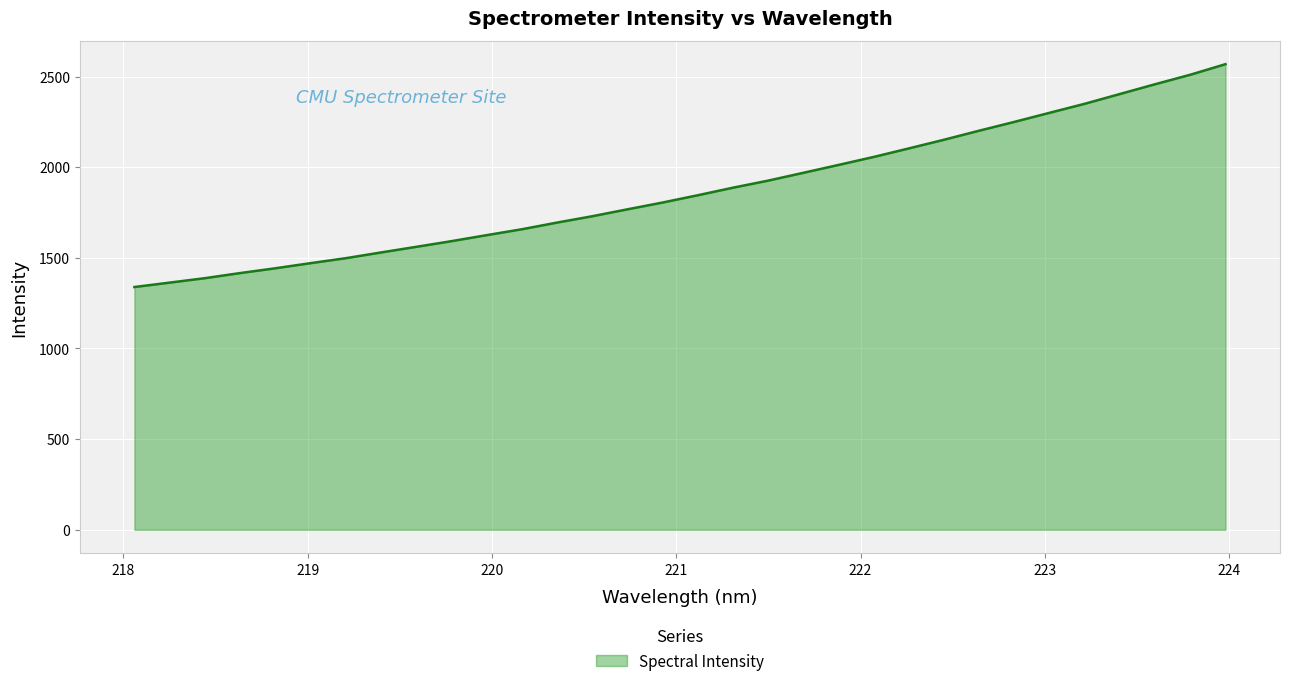

What is the minimum value shown in the chart?

1339.1